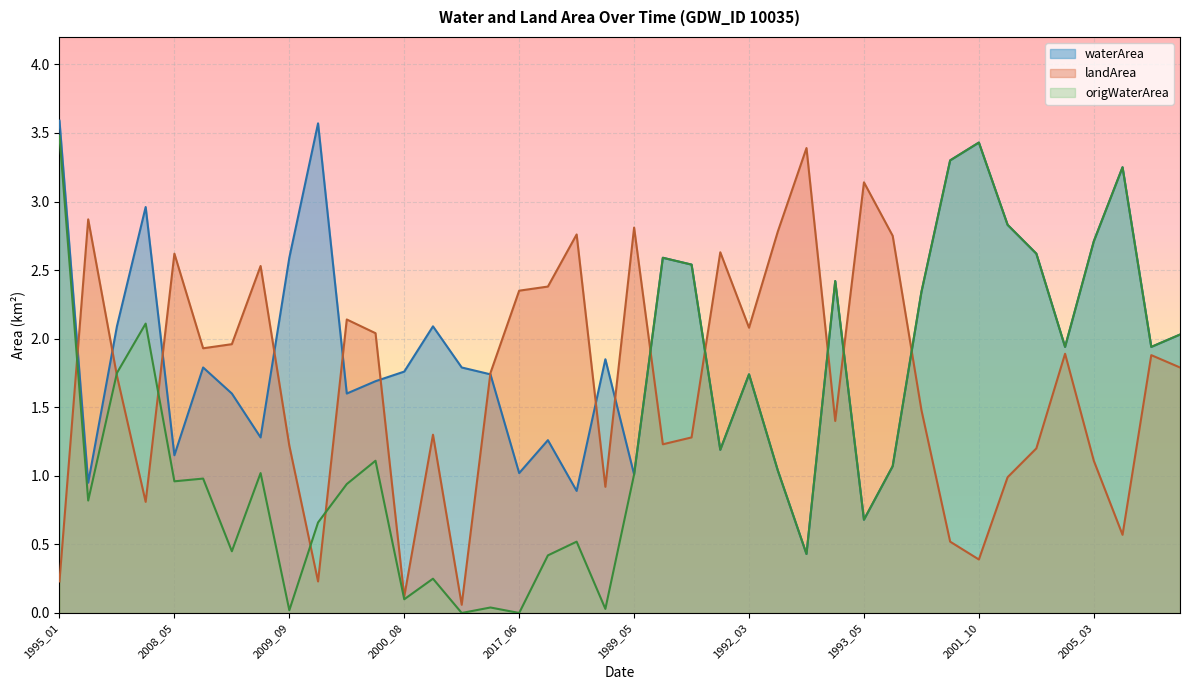

In landArea, how many points are higher than both neighbors (excluding endpoints)?

12